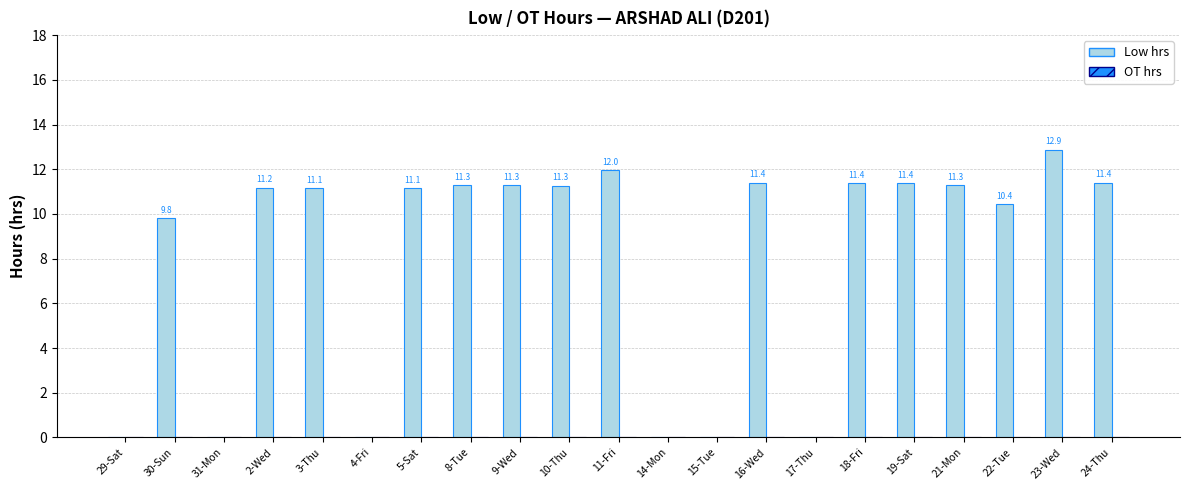

At which category does the chart reach its peak across all series?

23-Wed